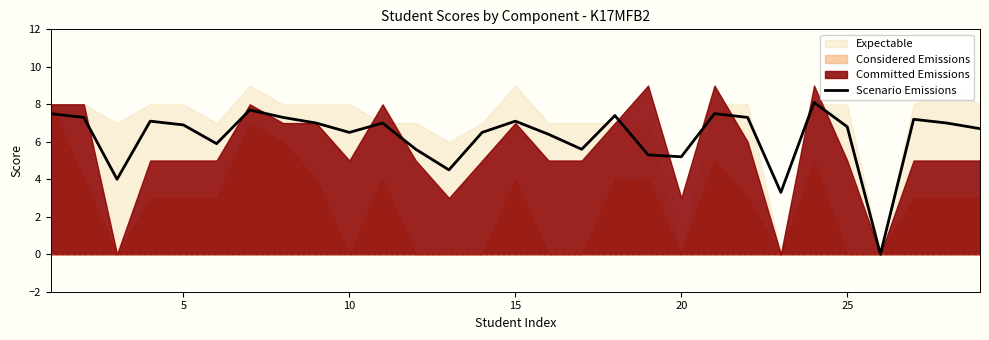

Is it true that Scenario Emissions equals 2.3 at 20?

False